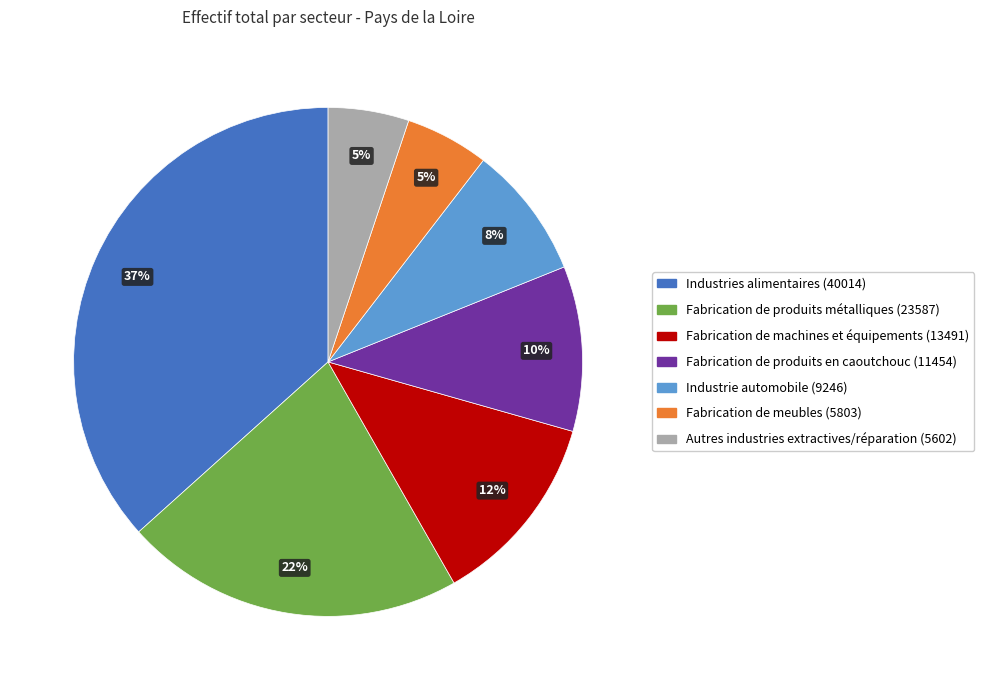

To the nearest percent, what is the average slice percentage?

14%